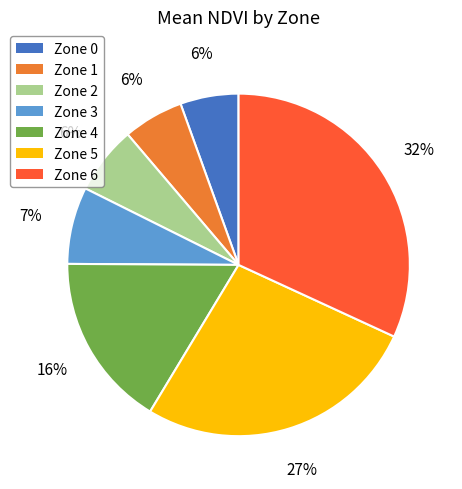

Is the sum of Zone 0 and Zone 5 greater than half?

No